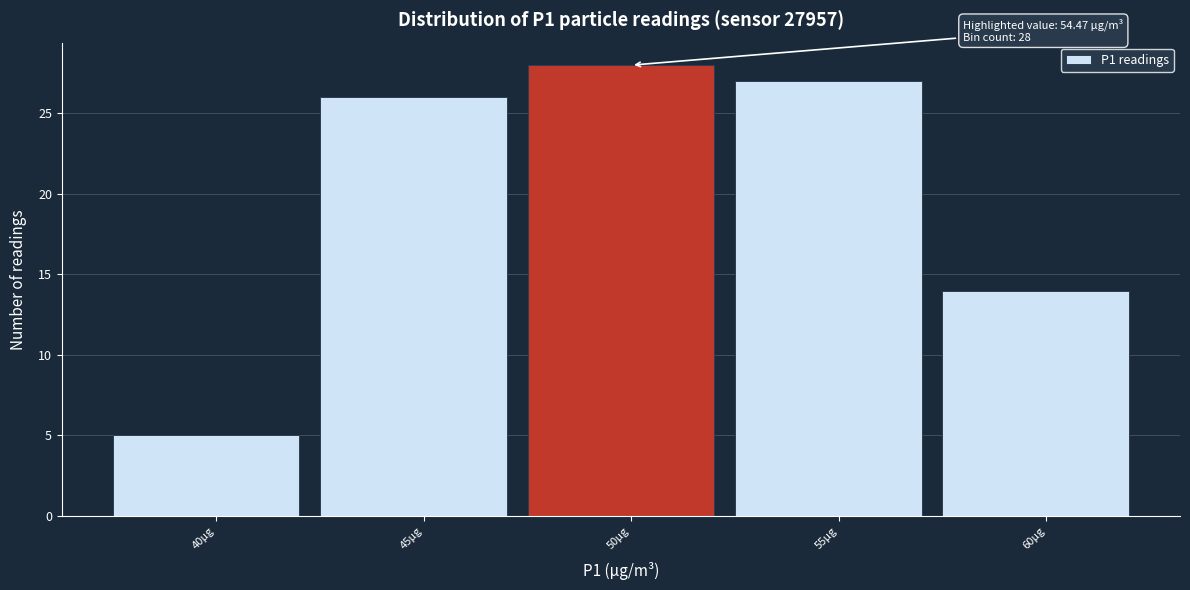

Reading right to left, list all the values displayed in this chart.

14	27	28	26	5